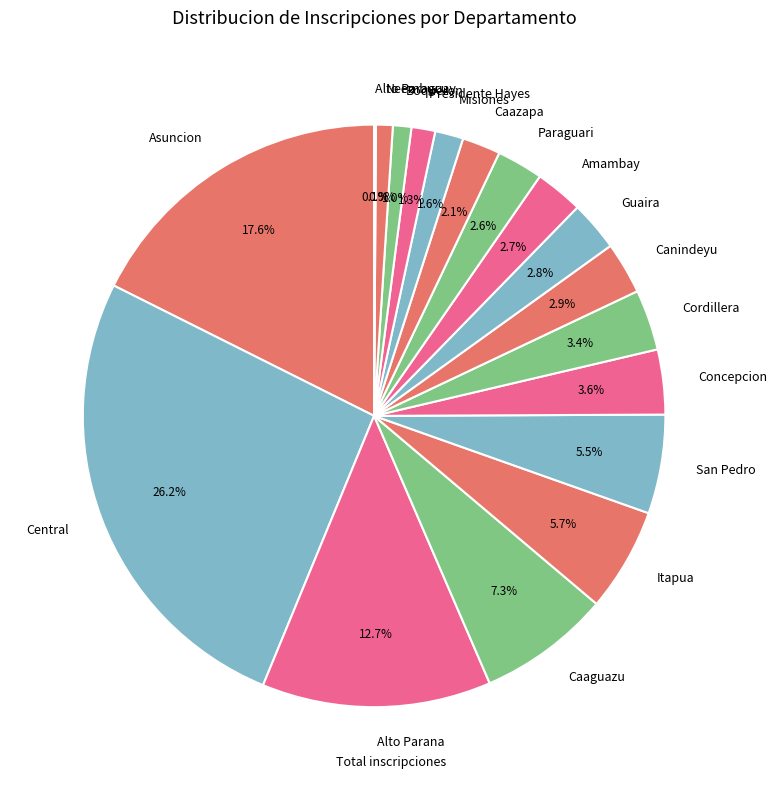

Approximately how many times larger is the value at Alto Parana compared to Itapua?

2.2